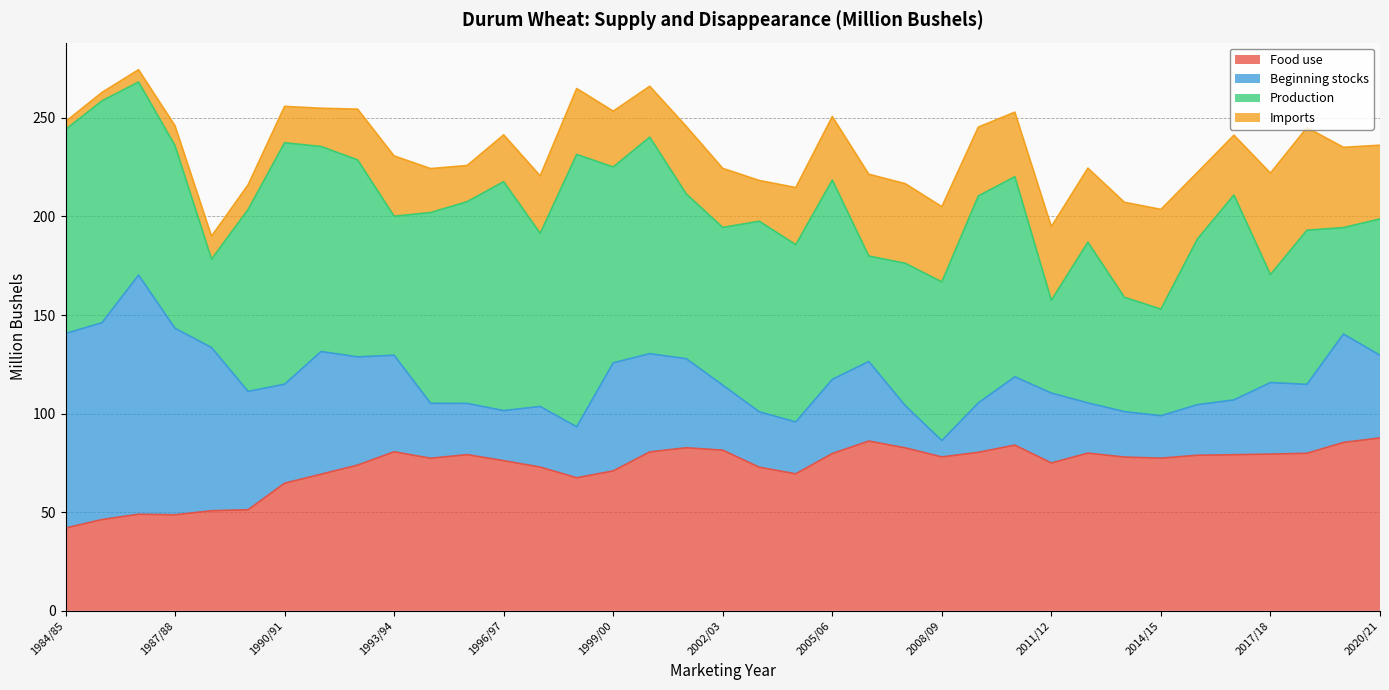

Count the number of data series in this chart.

4